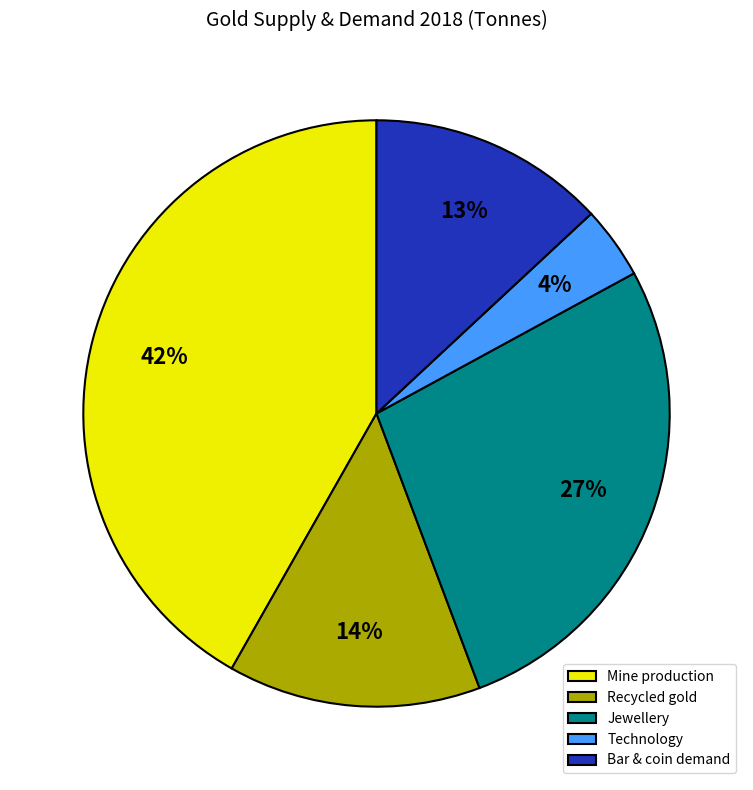

True or false: Mine production accounts for 31% of the total.

False